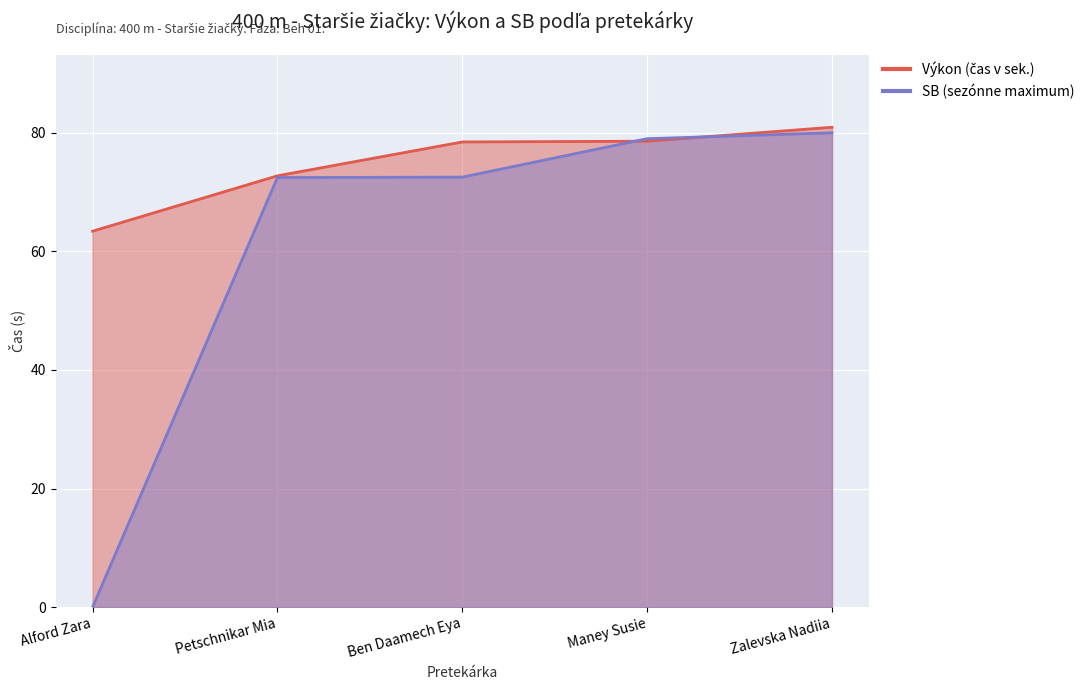

Which category has the highest value across all series?

Zalevska Nadiia